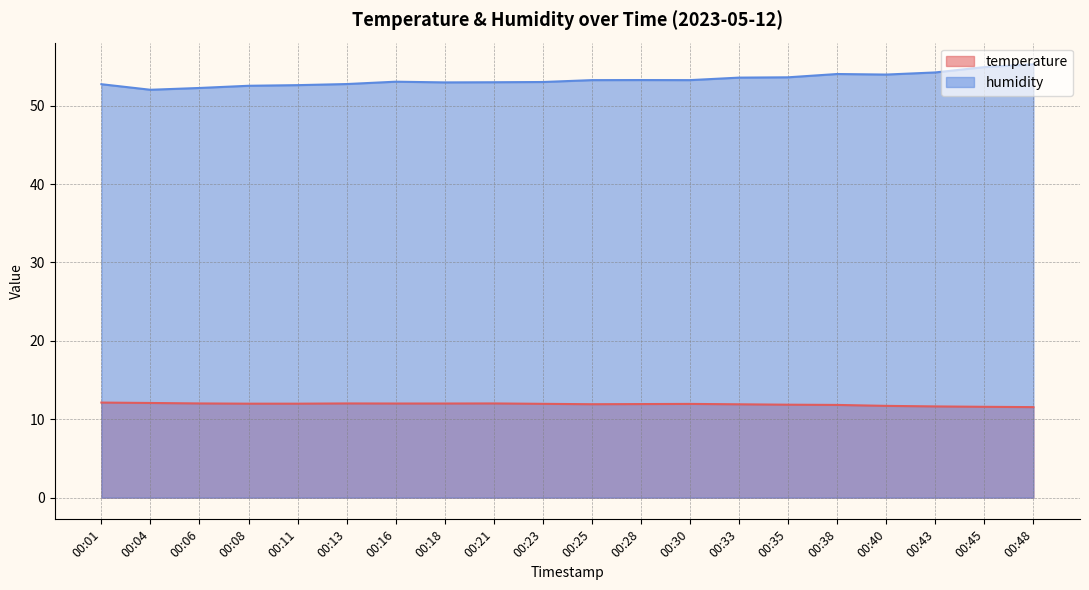

True or false: humidity and temperature intersect in this chart.

False